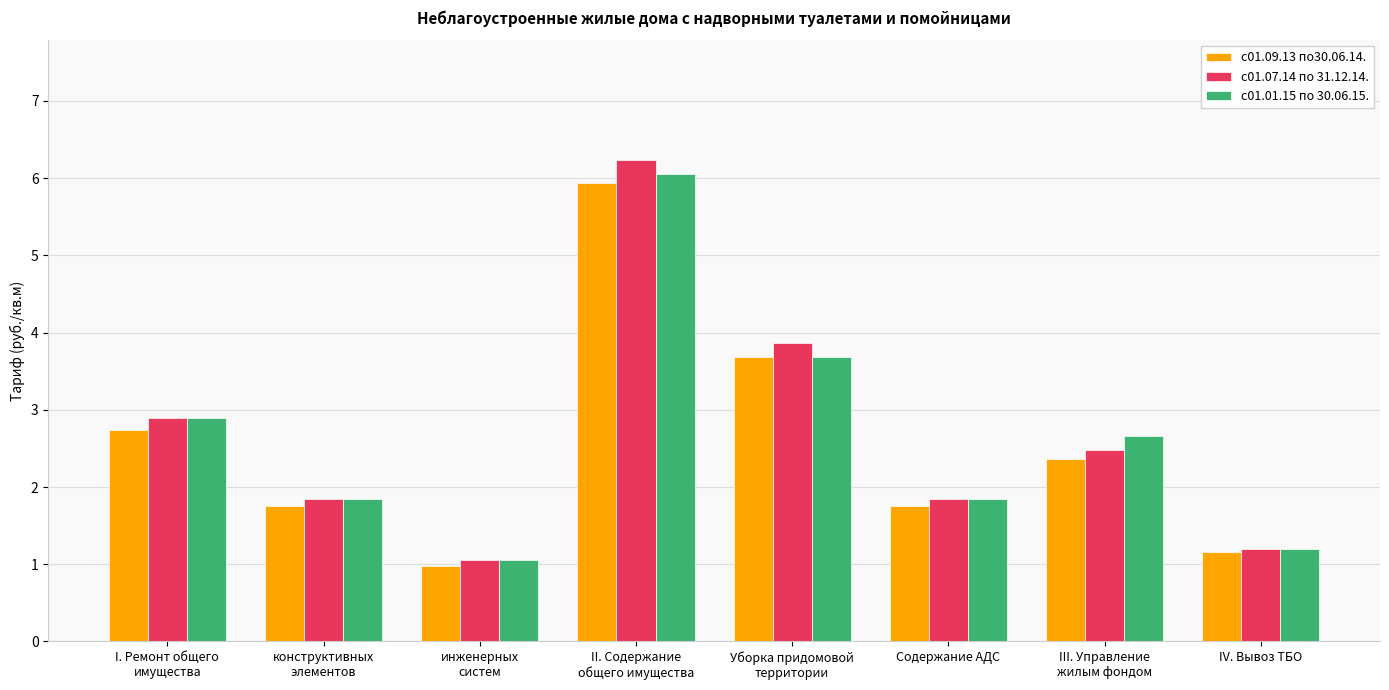

What is the sum of all с01.07.14 по 31.12.14. values?

21.4